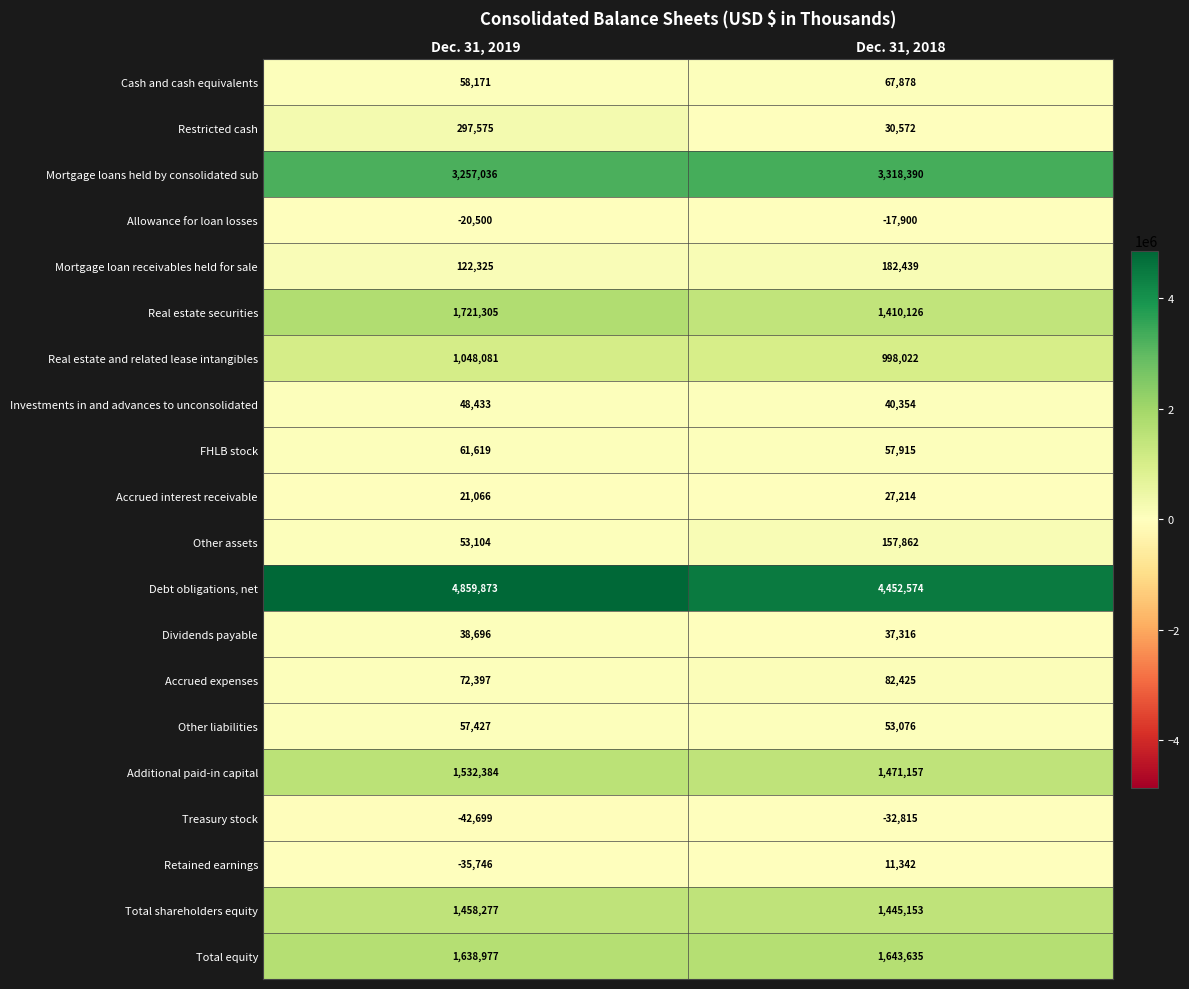

True or false: Debt obligations, net has a value of 4452574 at Dec. 31, 2018.

True